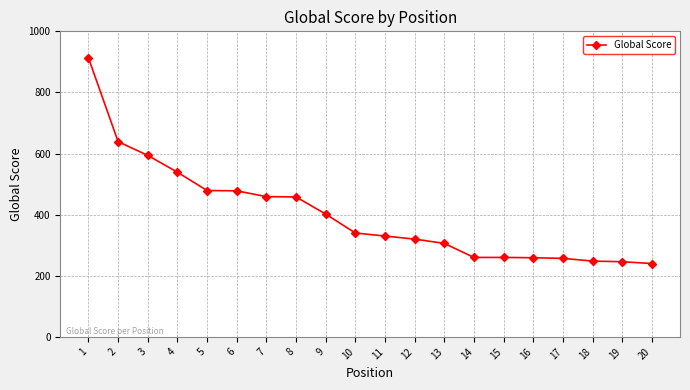

The value at 5 is 701. True or false?

False